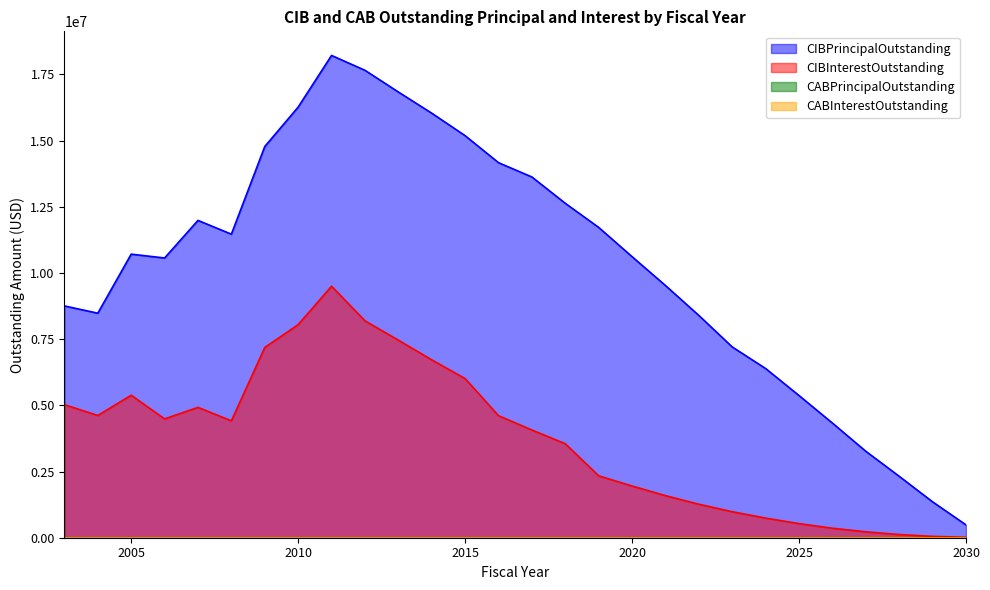

Reading left to right, what are all the values shown in this chart?

CIBPrincipalOutstanding: 8755000.0	8480000.0	10710000.0	10565000.0	11985000.0	11465000.0	14775000.0	16265000.0	18215000.0	17655000.0	16835000.0	16035000.0	15185000.0	14165000.0	13625000.0	12630000.0	11720000.0	10615000.0	9525000.0	8395000.0	7205000.0	6390000.0	5370000.0	4330000.0	3265000.0	2320000.0	1355000.0	485000.0
CIBInterestOutstanding: 5025712.1	4617565.0	5381860.0	4488137.5	4922775.4	4415417.5	7184531.2	8047355.0	9498093.8	8192631.2	7461701.2	6718612.5	6010443.8	4609475.0	4068431.2	3550125.0	2337750.4	1953125.0	1589675.0	1265275.0	981550.0	741000.0	532400.0	359500.0	222950.0	120900.0	51200.0	14550.0